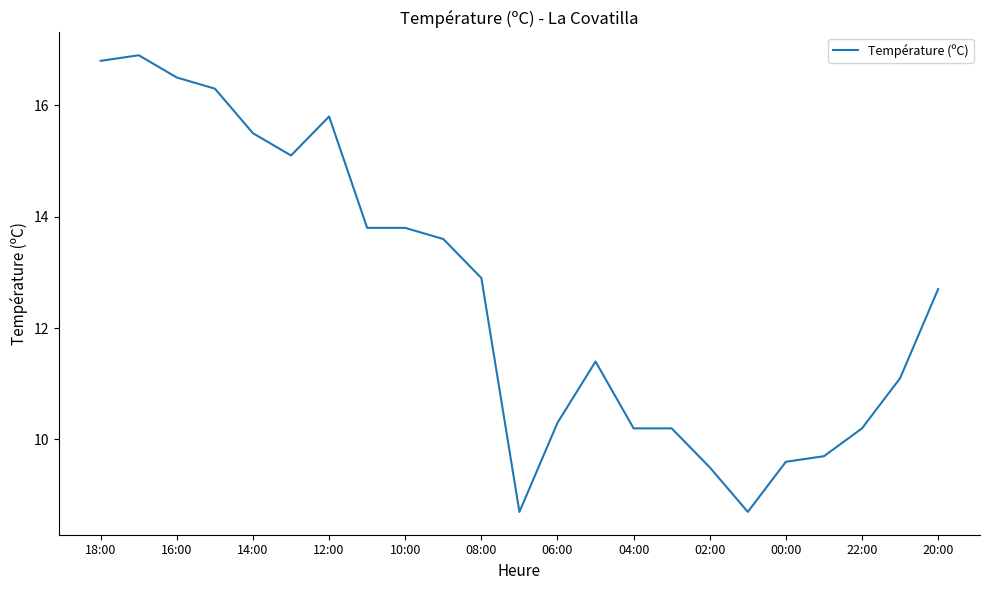

What is the difference between the maximum and minimum values?

8.2